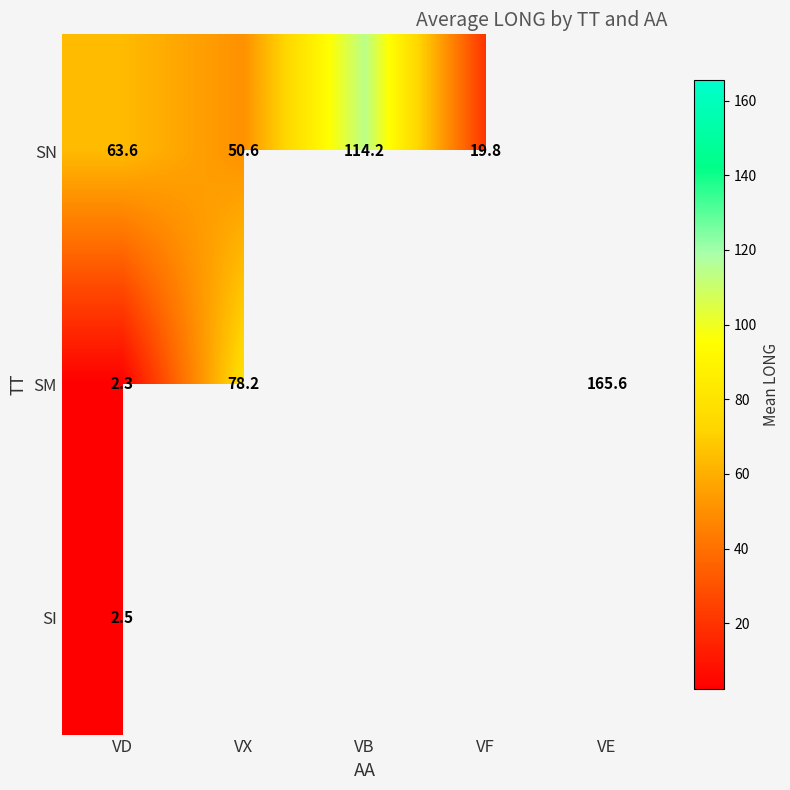

At which category is the sum across all series the highest?

VD